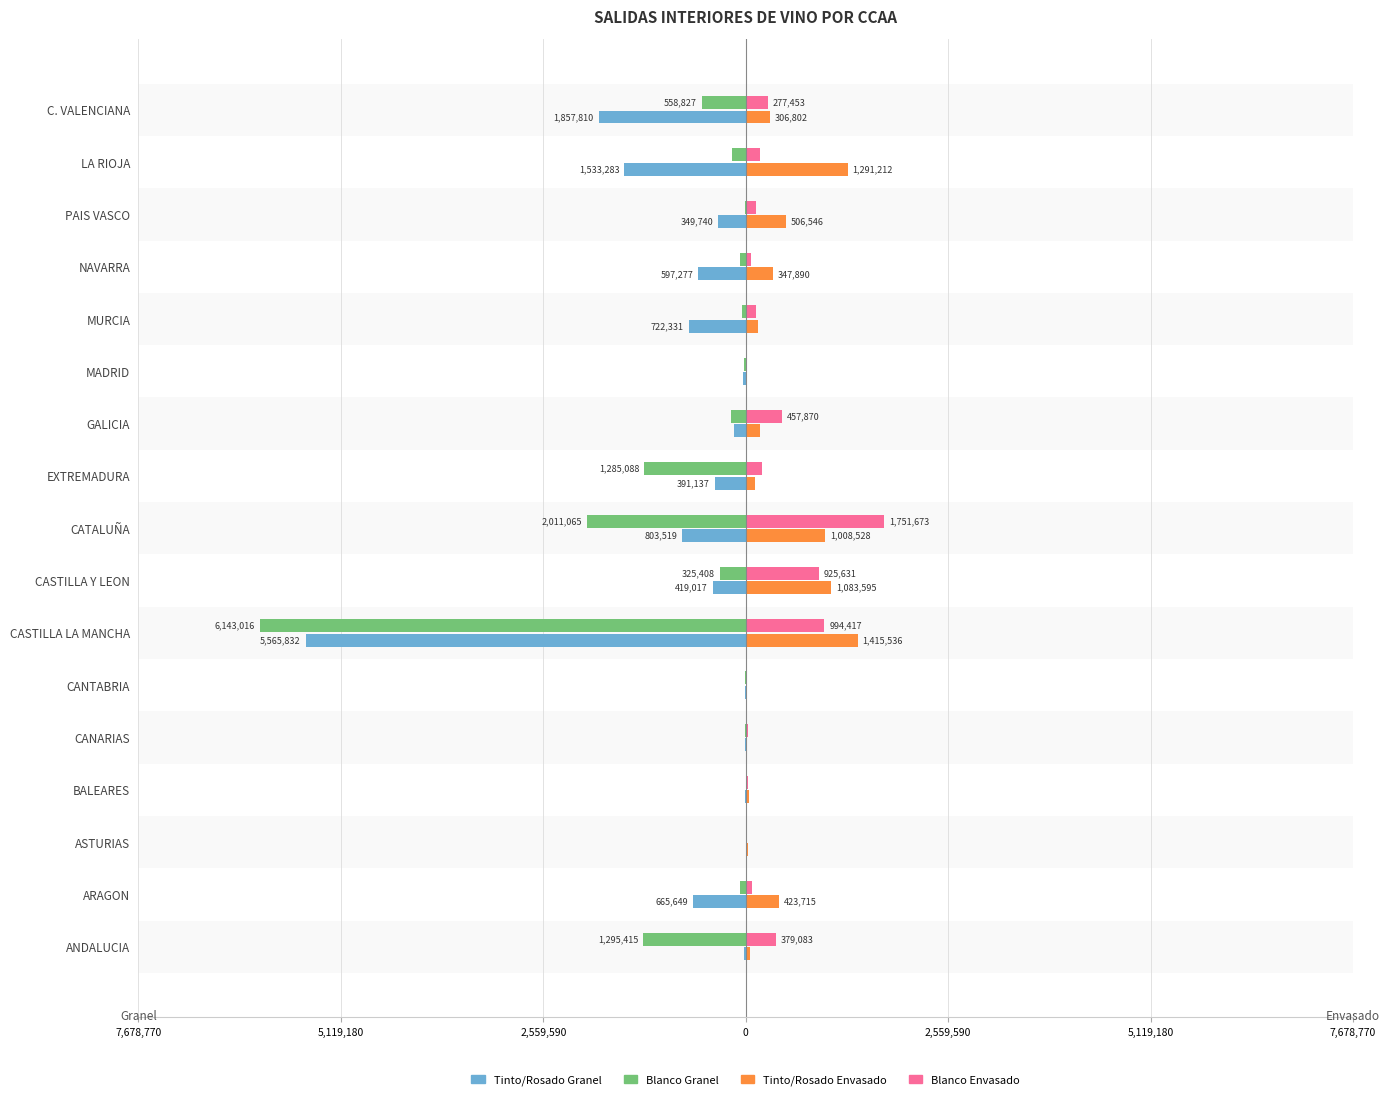

What are all the series names shown in the legend?

Tinto/Rosado Granel, Blanco Granel, Tinto/Rosado Envasado, Blanco Envasado